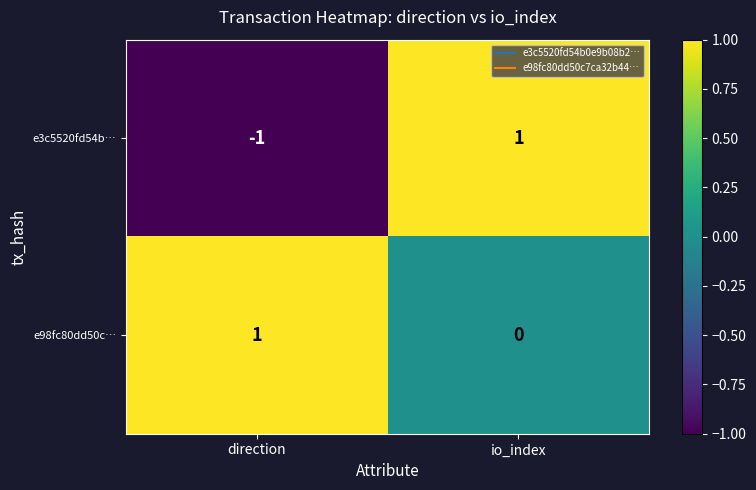

How many positive values does the e3c5520fd54b… series have?

1